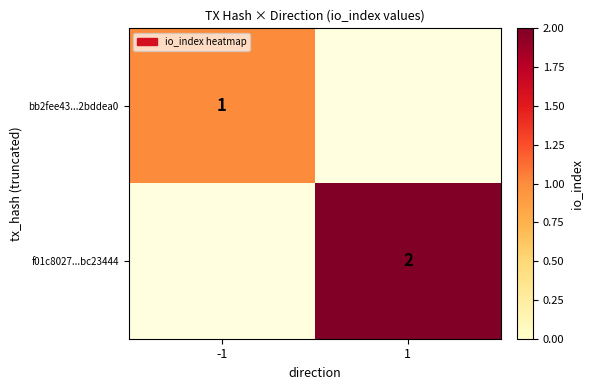

The f01c8027...bc23444 series shows 2 at 1. True or false?

True